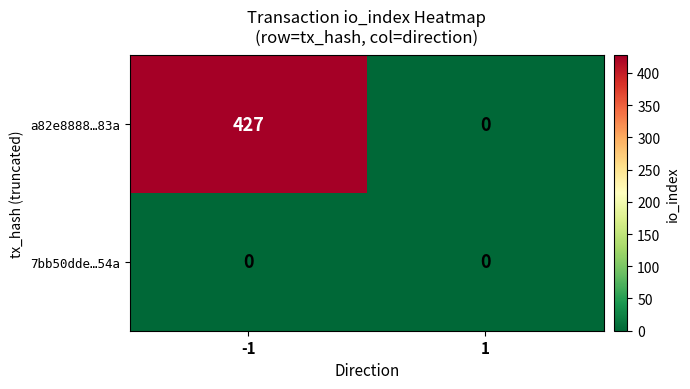

What is the sum of all a82e8888…83a values?

427